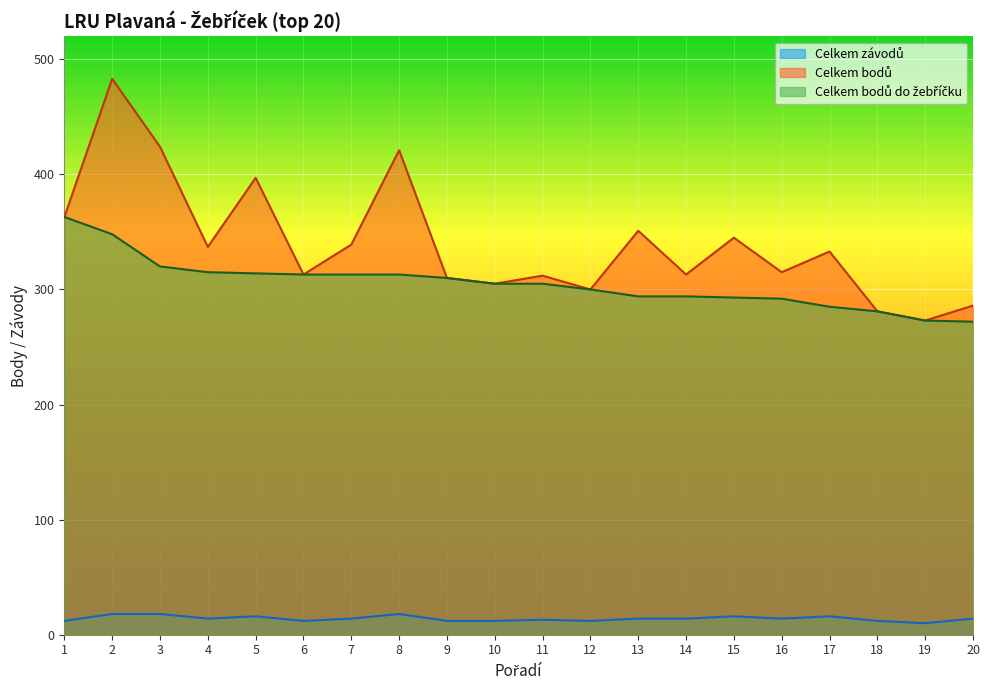

Reading left to right, list all the values displayed in this chart.

Celkem závodů: 12	18	18	14	16	12	14	18	12	12	13	12	14	14	16	14	16	12	10	14
Celkem bodů: 363	483	424	337	397	313	339	421	310	305	312	300	351	313	345	315	333	281	273	286
Celkem bodů do žebříčku: 363	348	320	315	314	313	313	313	310	305	305	300	294	294	293	292	285	281	273	272